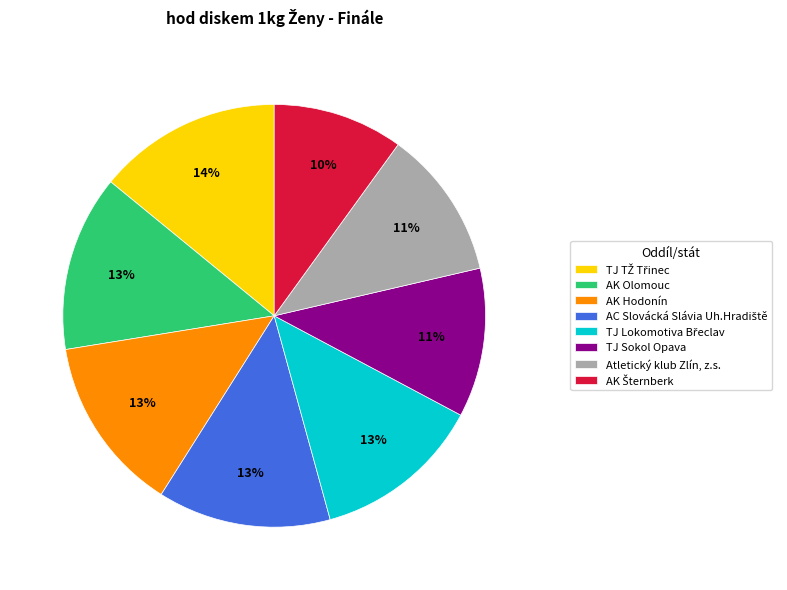

Count the number of slices in the pie.

8